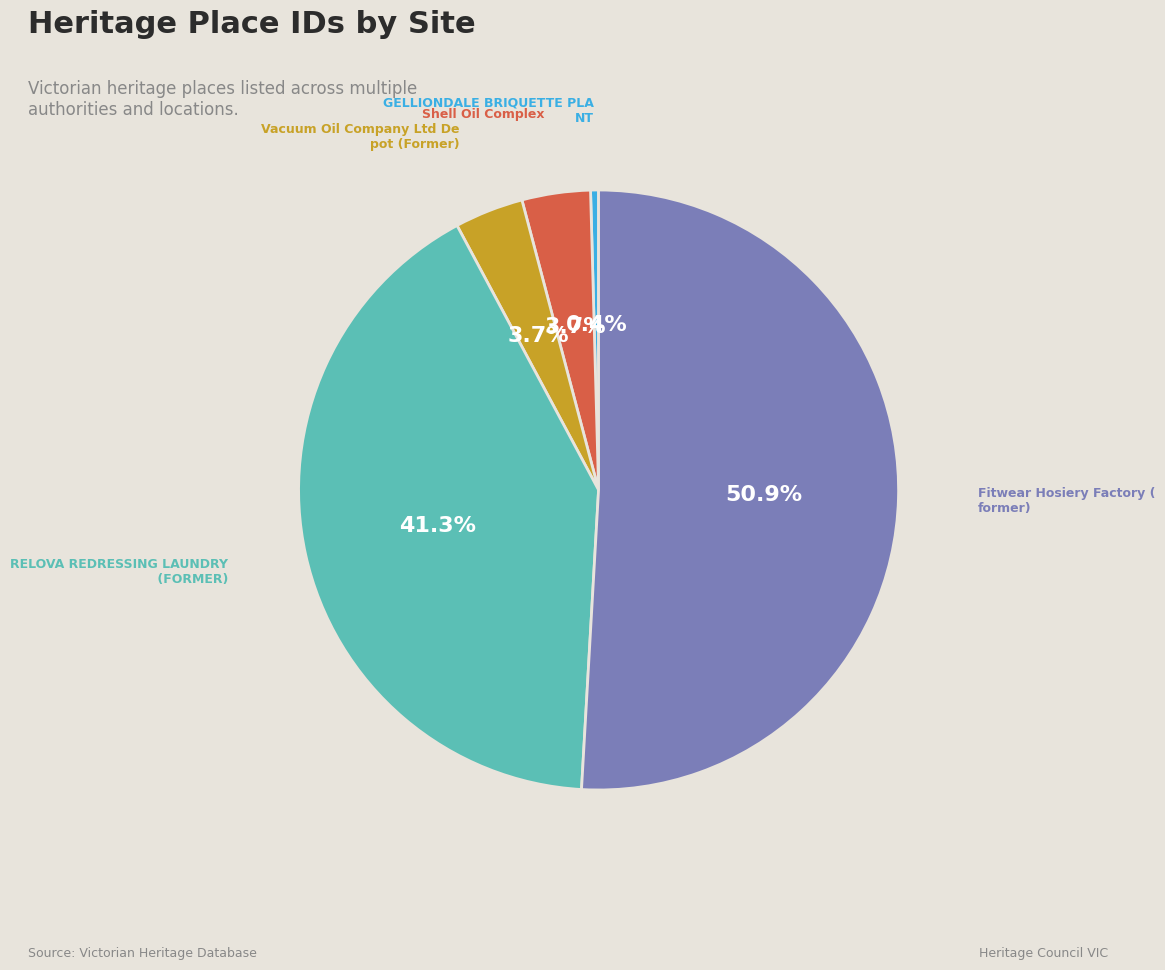

Is there any slice that represents more than half of the pie?

Yes